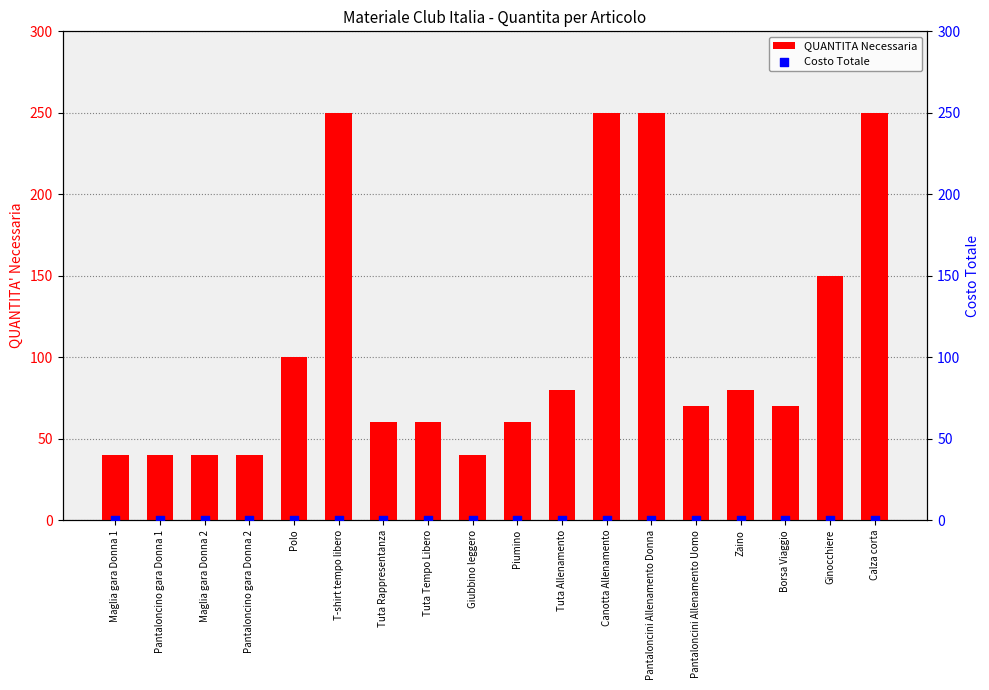

What is the total value across all series at Ginocchiere?

150